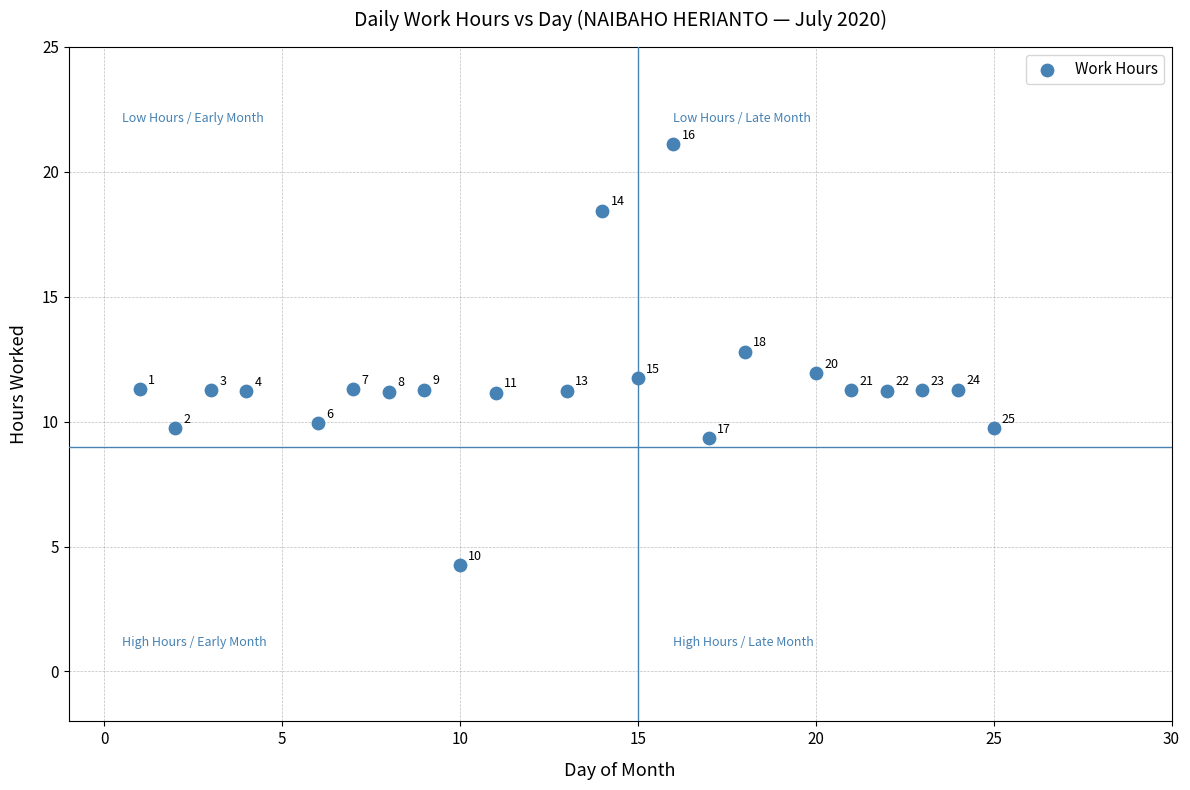

What Y value in the scatter plot is closest to 12?

11.9